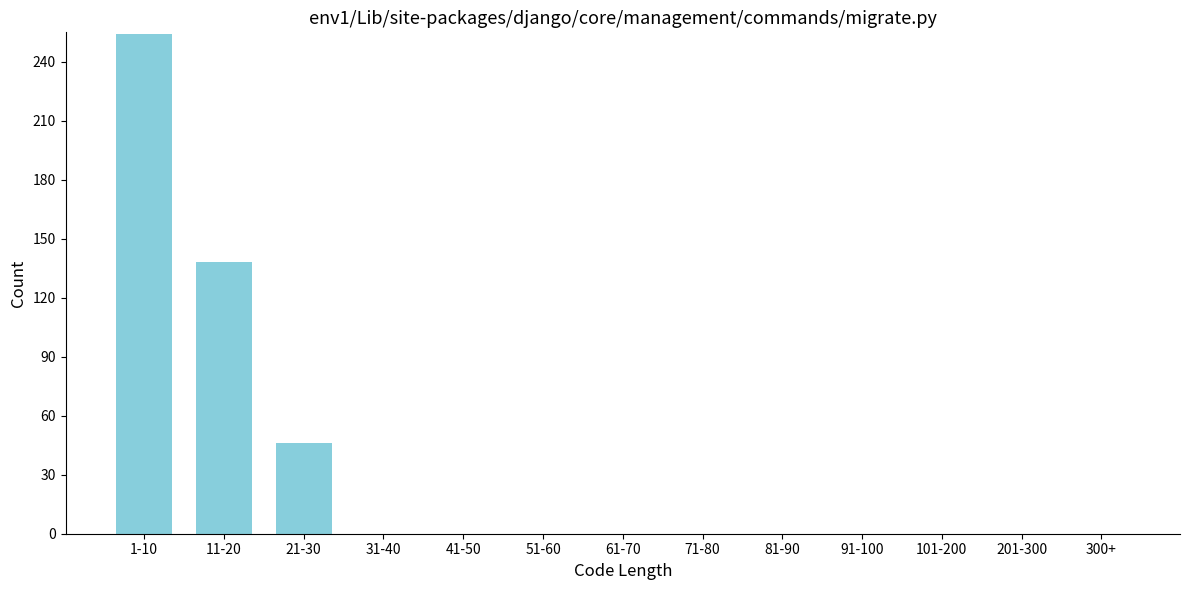

Reading left to right, transcribe all the data shown in this chart.

1-10=254	11-20=138	21-30=46	31-40=0	41-50=0	51-60=0	61-70=0	71-80=0	81-90=0	91-100=0	101-200=0	201-300=0	300+=0